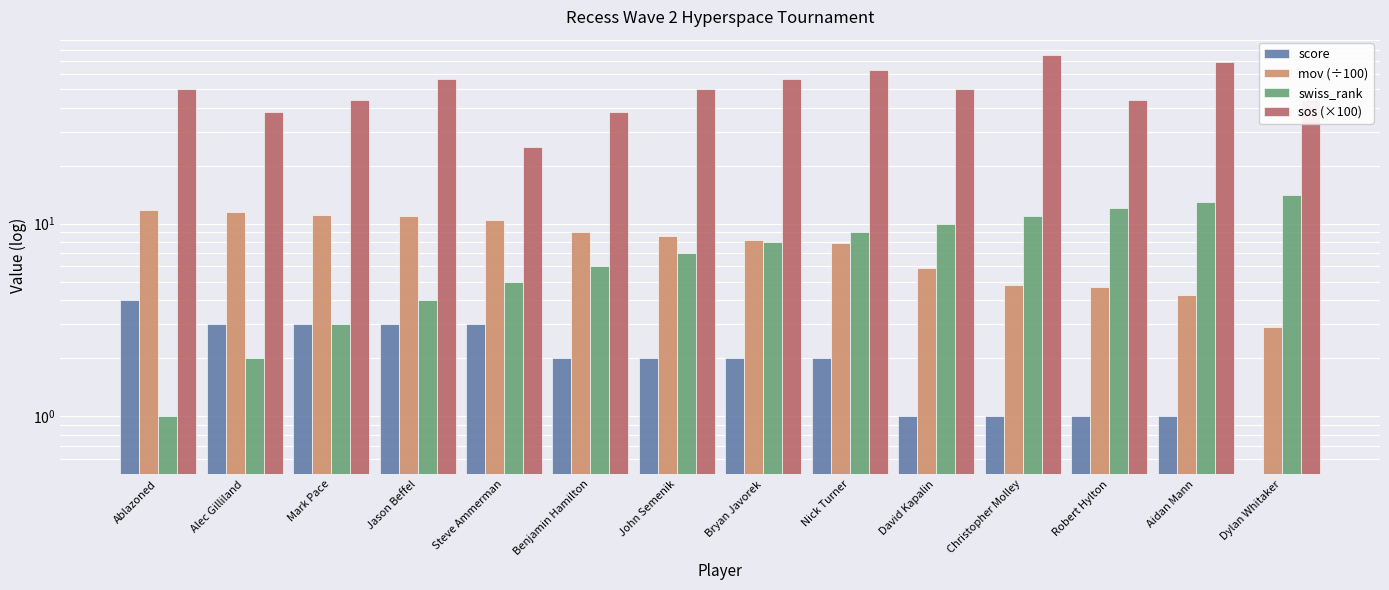

Read the swiss_rank value at Mark Pace.

3.0